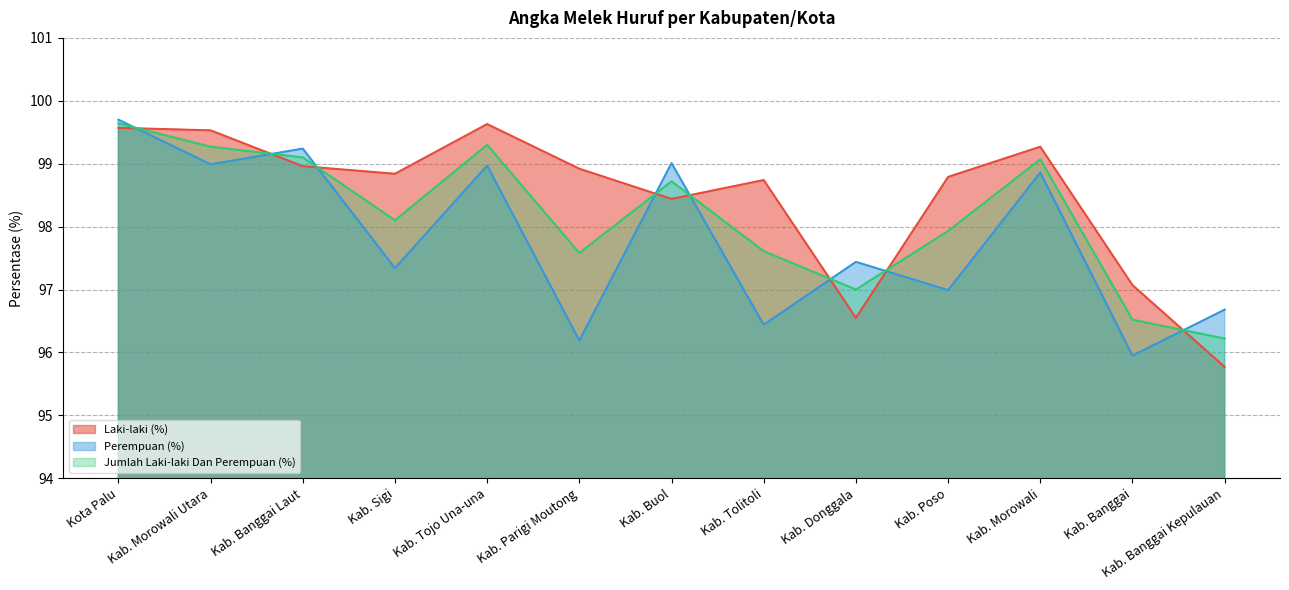

What is the spread (max minus min) of values at Kab. Morowali Utara?

0.5